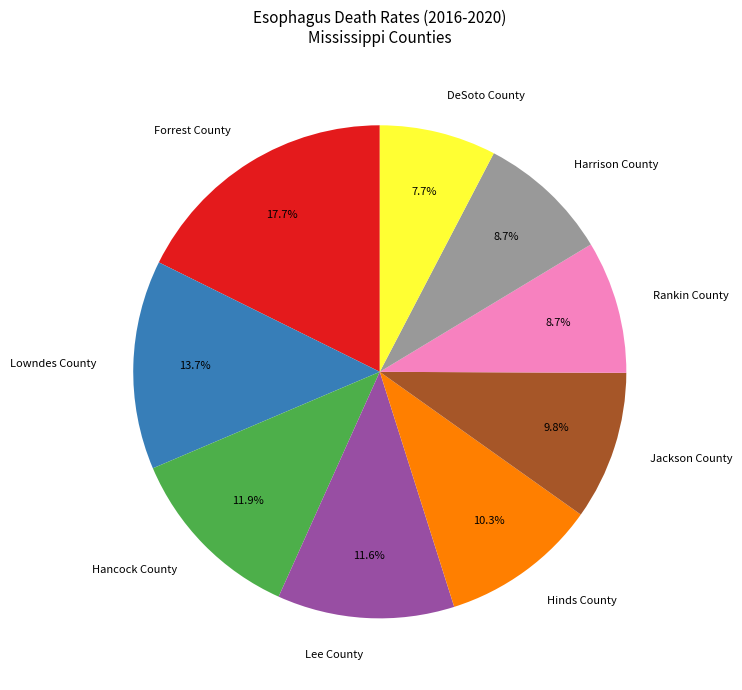

Does Harrison County represent more than half of the total?

No